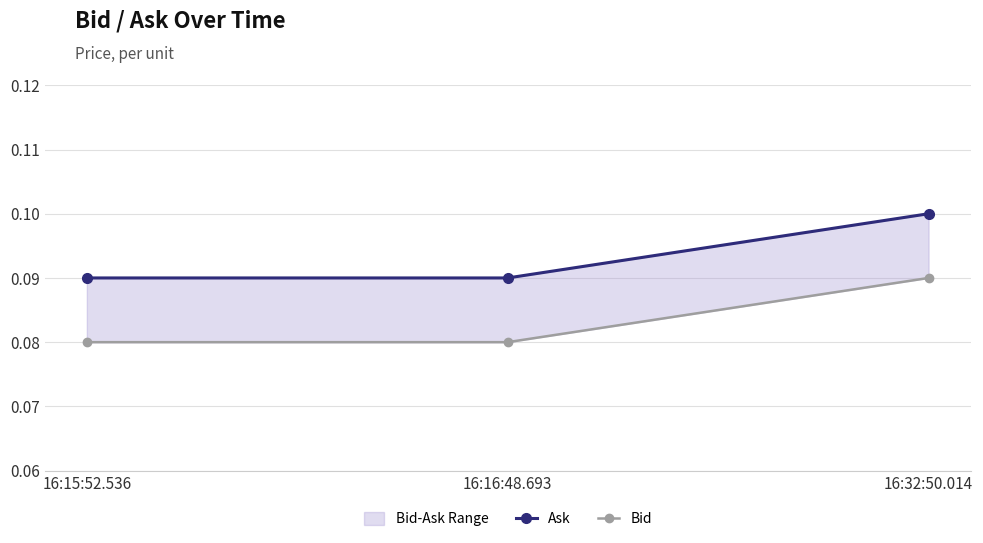

What is the label of the 1st point from the right?

16:32:50.014